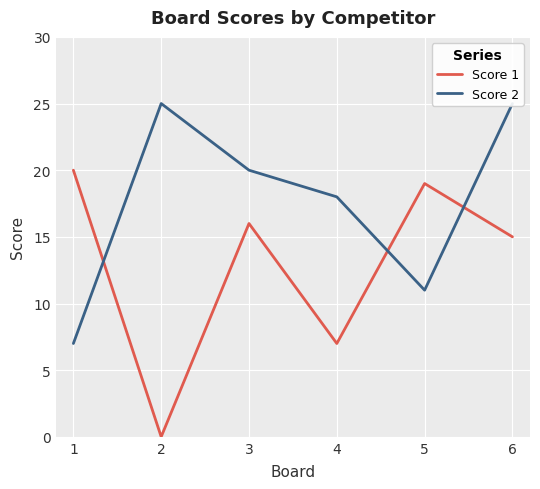

Which has a higher value, 5 or 4?

5